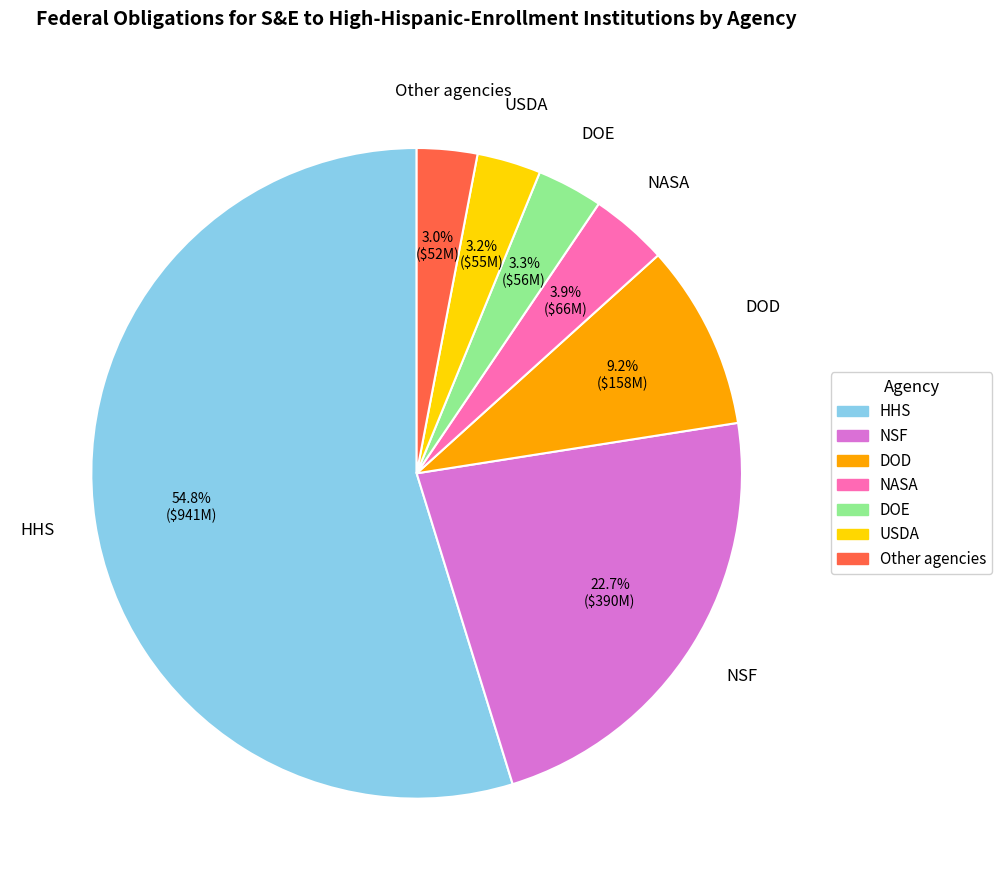

Is there a majority slice in this chart?

Yes